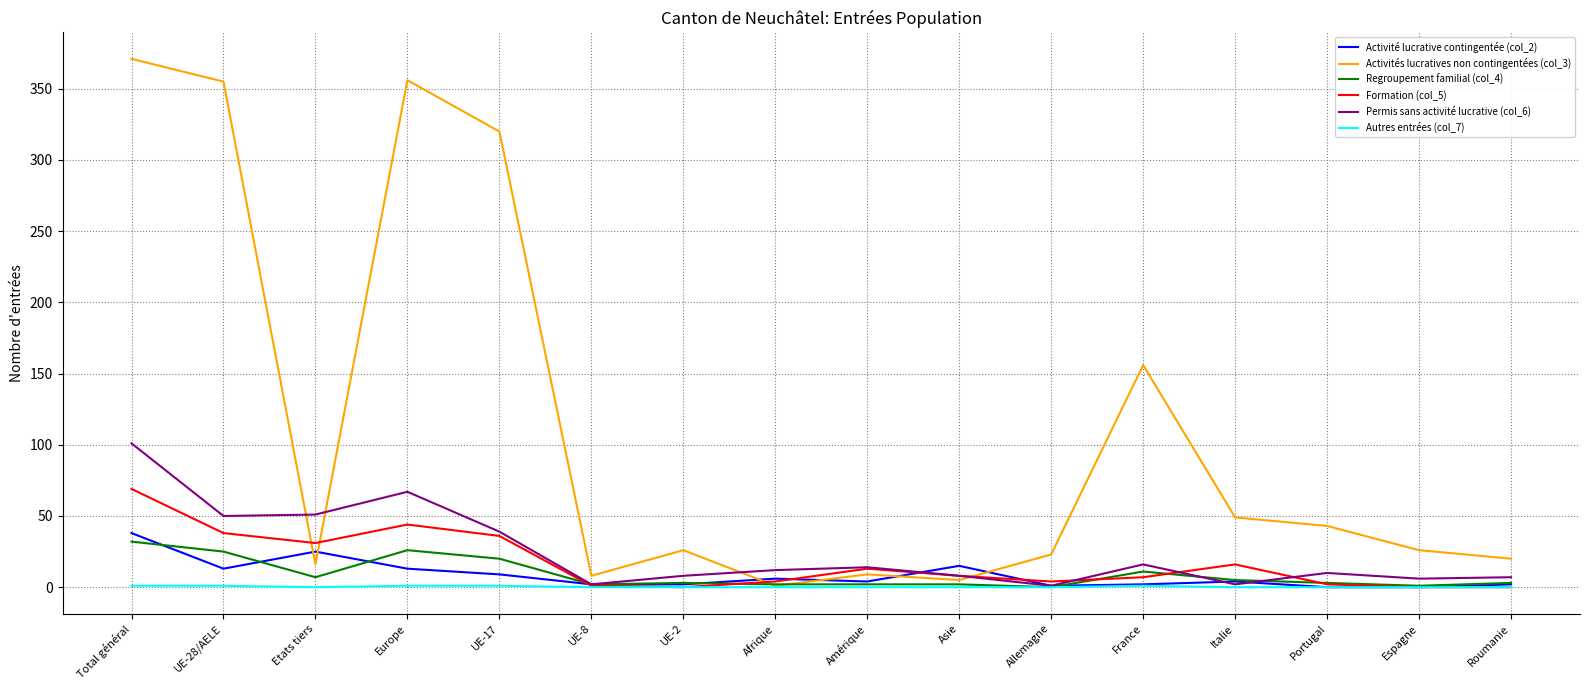

Which label corresponds to the largest value in the chart?

Total général